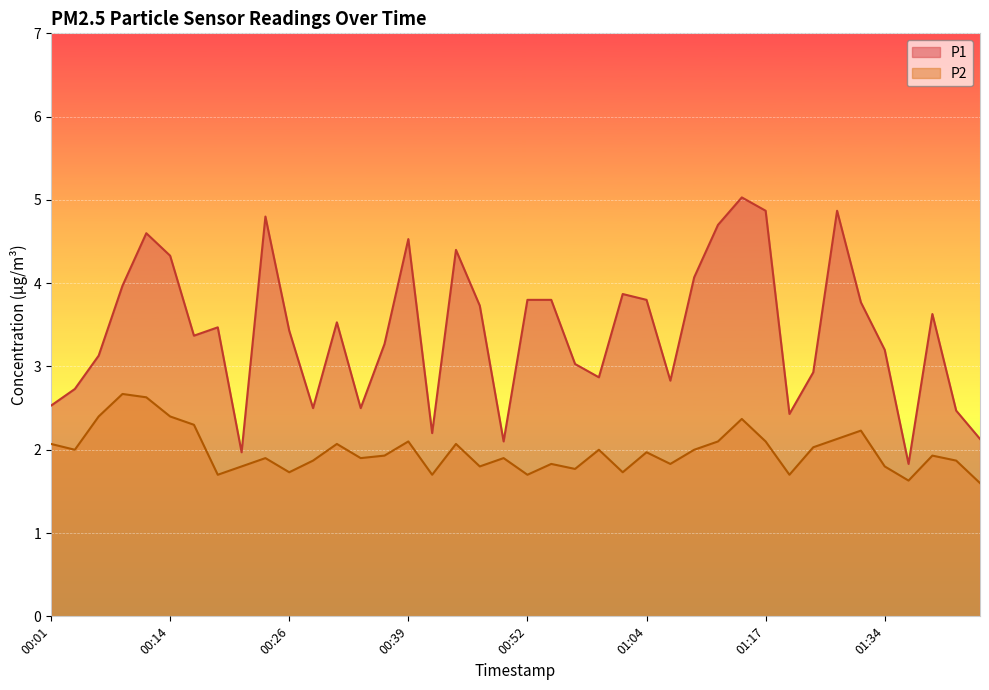

What are all the series names shown in the legend?

P1, P2